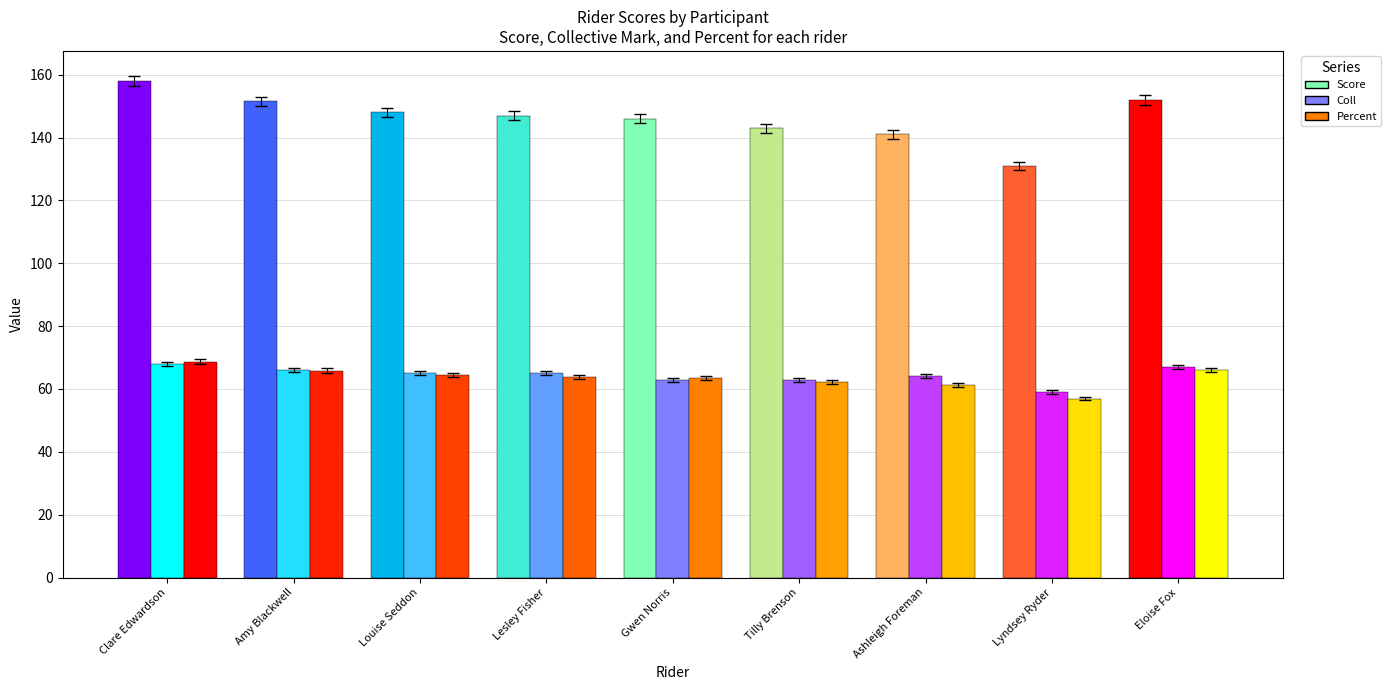

Which category has the highest value in the Coll series?

Clare Edwardson